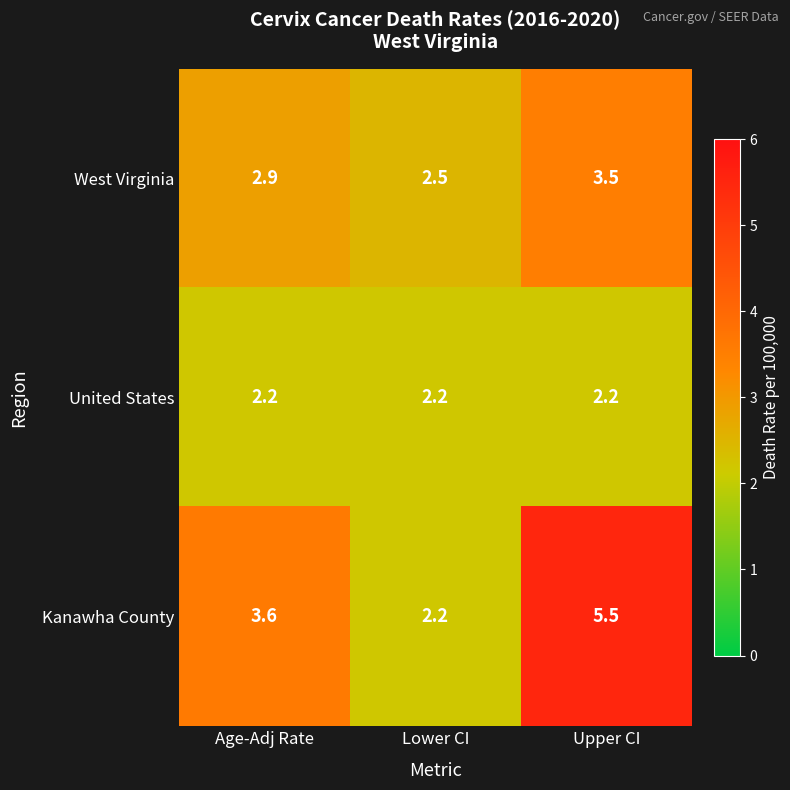

What is the spread (max minus min) of values at Upper CI?

3.3